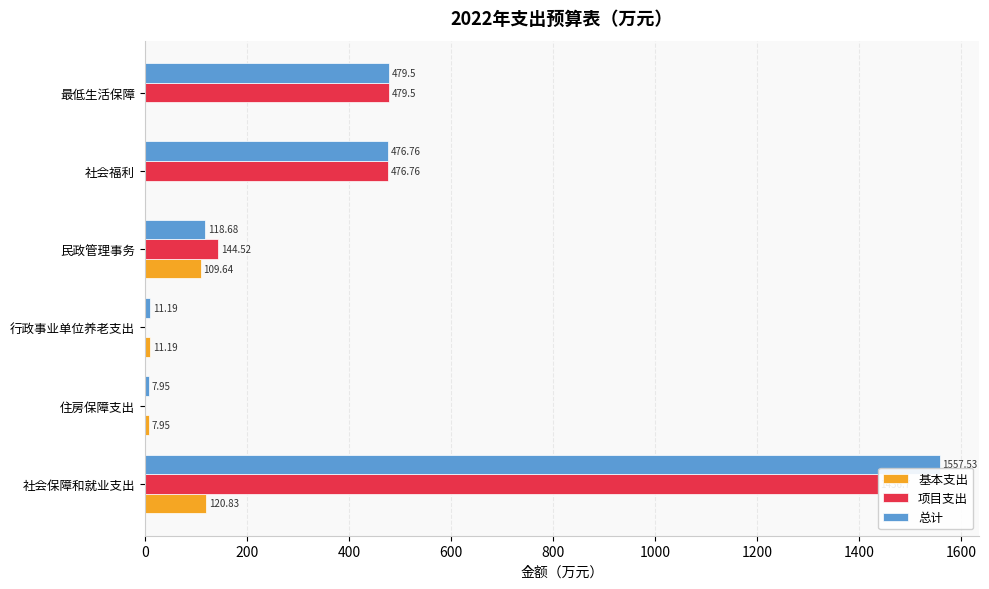

Which series has the largest total across all categories?

总计